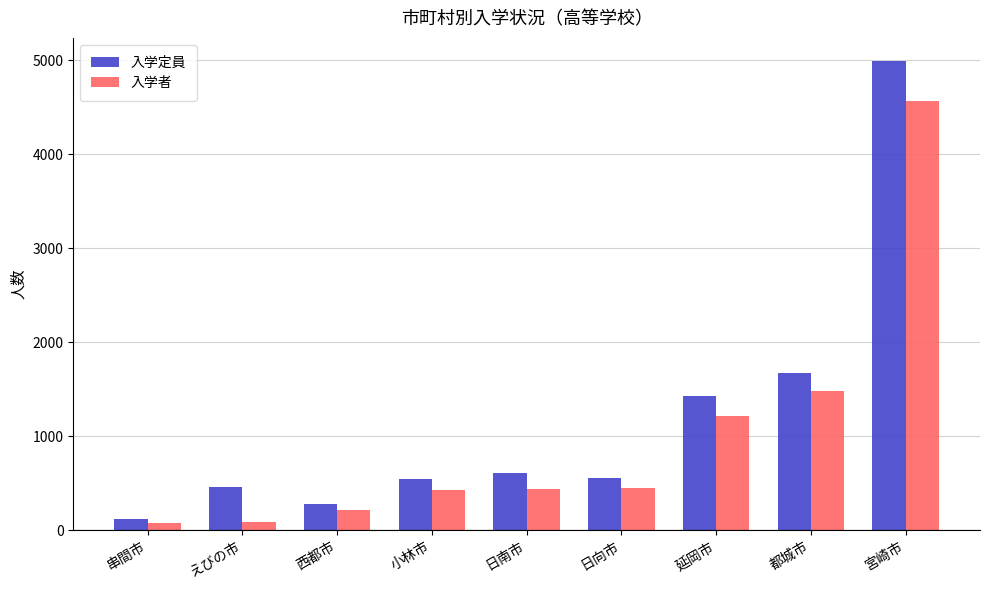

How many data points in 入学者 are less than 439?

4